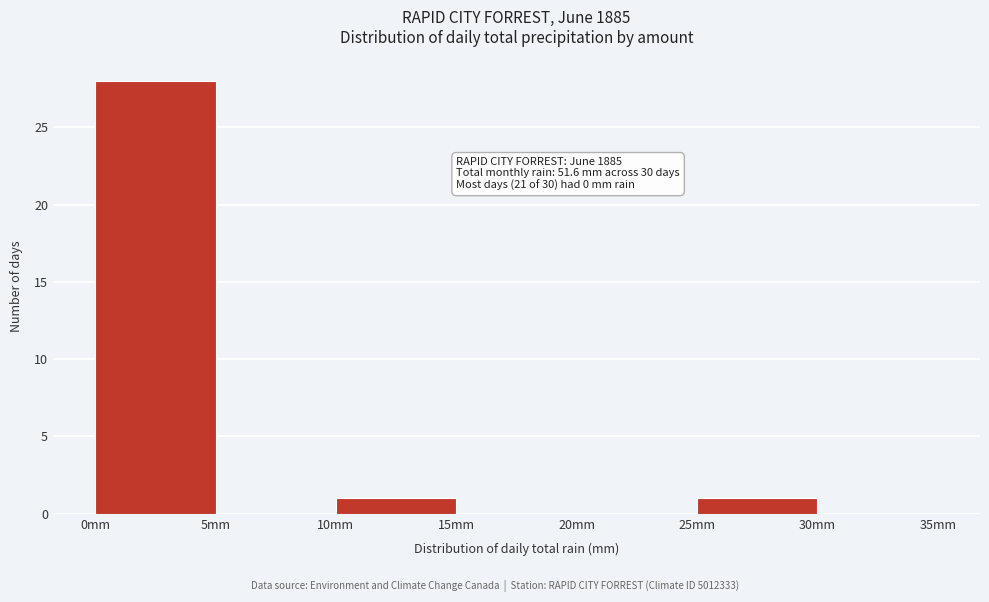

Which range on the x-axis has the tallest bar?

0 to 5